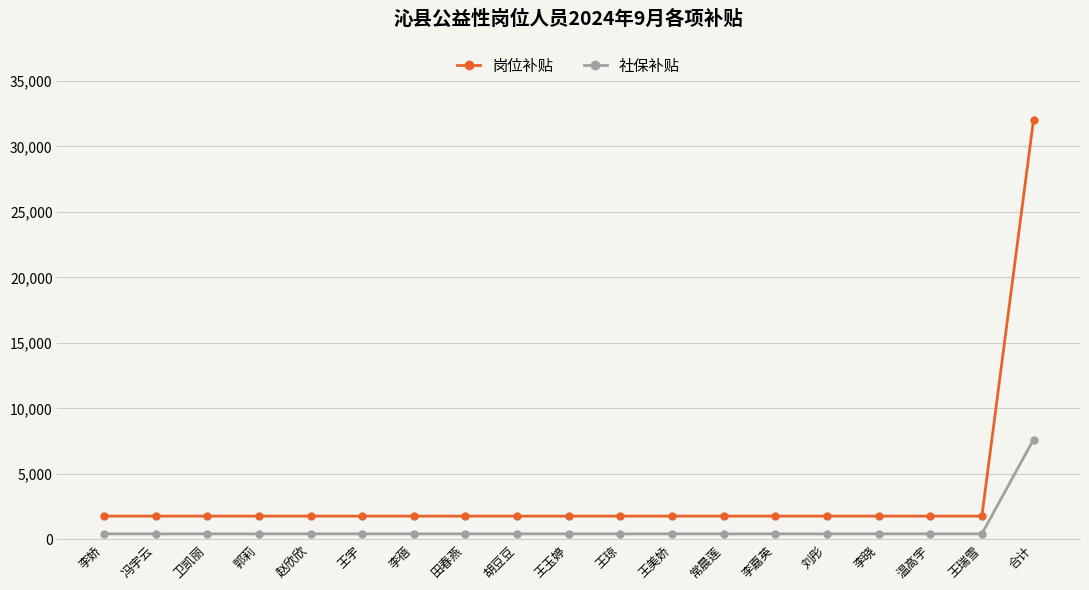

Which series has the widest spread of values?

岗位补贴